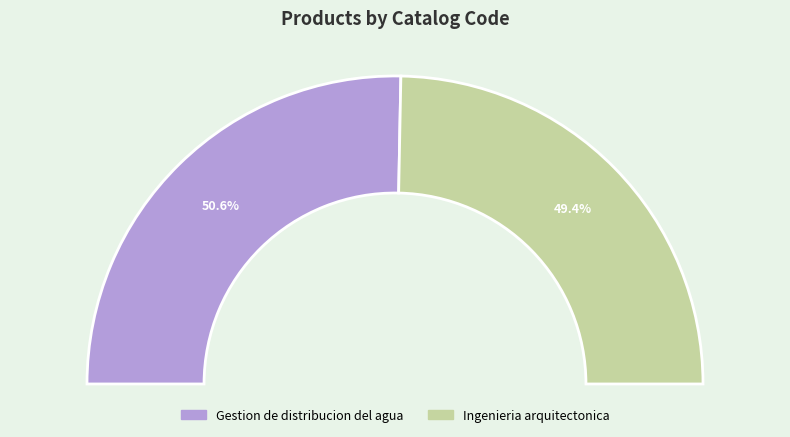

True or false: Gestion de distribucion del agua accounts for 37% of the total.

False